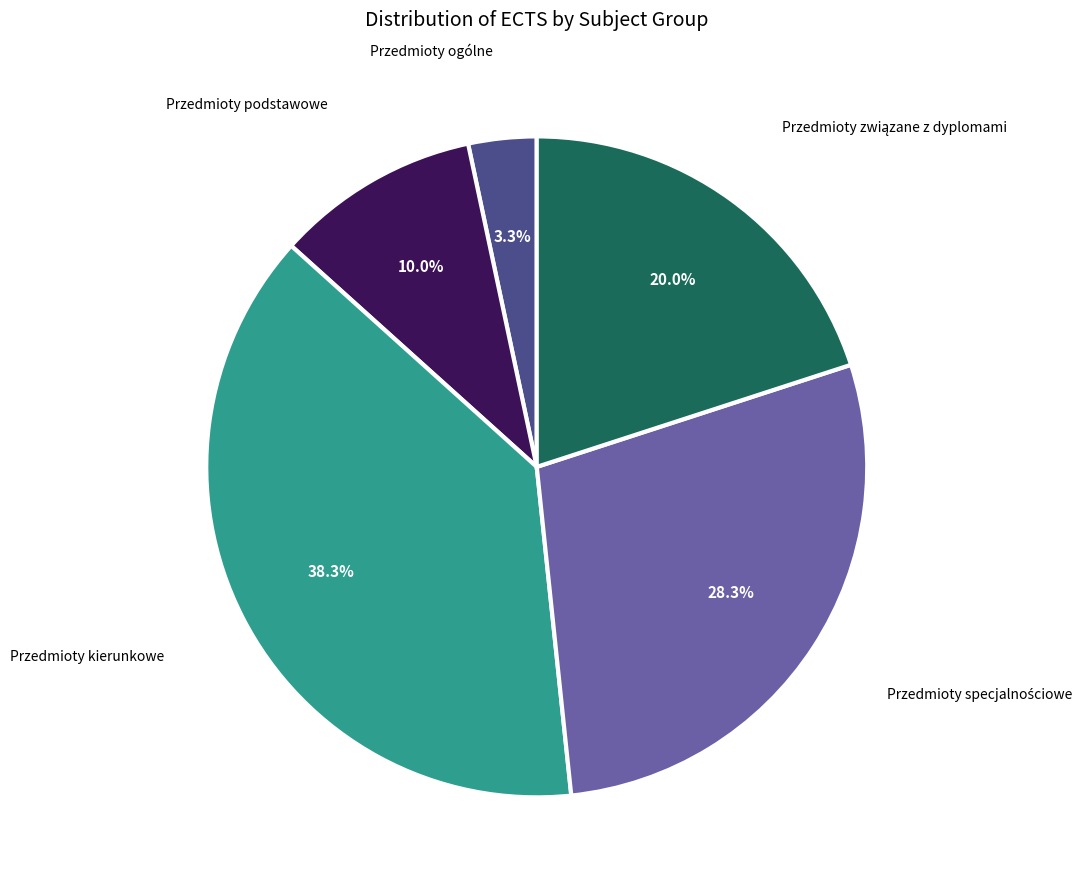

What is the largest slice in the pie chart?

Przedmioty kierunkowe